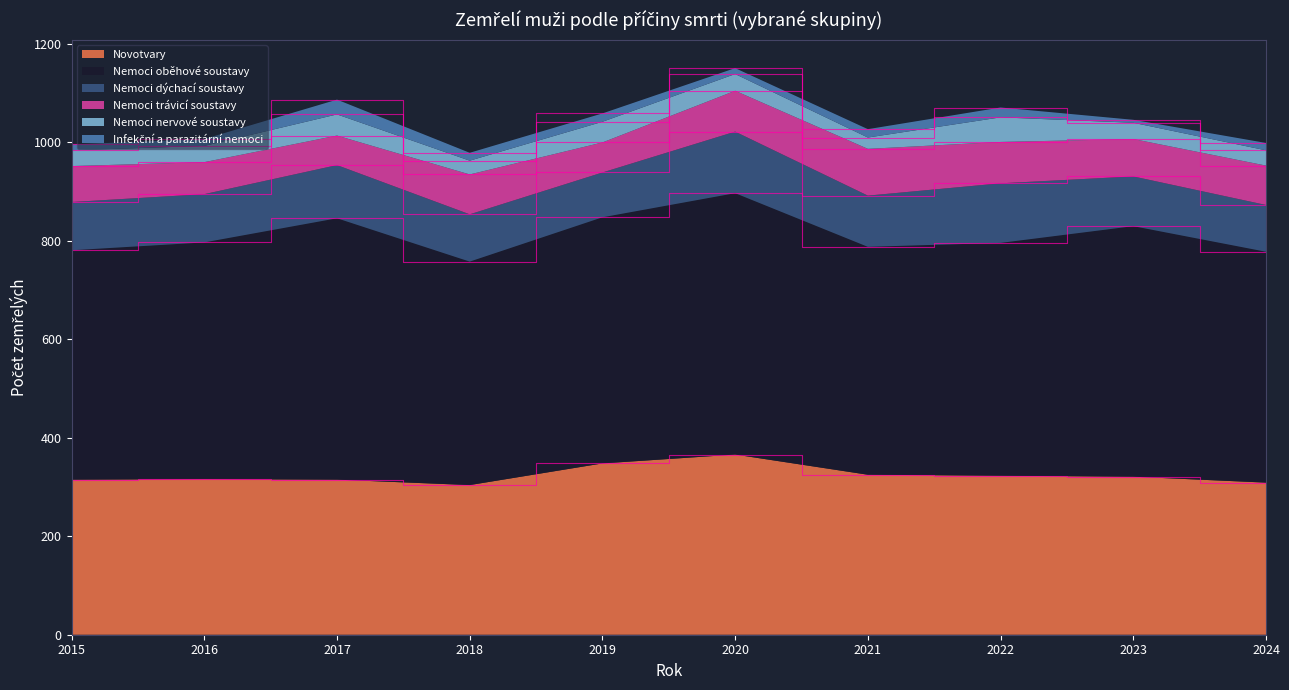

Reading left to right, what are all the values shown in this chart?

Novotvary: 315	316	315	304	348	366	325	323	321	309
Nemoci oběhové soustavy: 466	481	531	454	500	531	463	473	509	469
Nemoci dýchací soustavy: 98	98	108	96	91	125	104	121	101	95
Nemoci trávicí soustavy: 73	65	60	81	61	83	95	84	76	80
Nemoci nervové soustavy: 32	33	43	28	42	34	23	50	33	31
Infekční a parazitární nemoci: 12	14	30	16	17	12	17	20	6	15